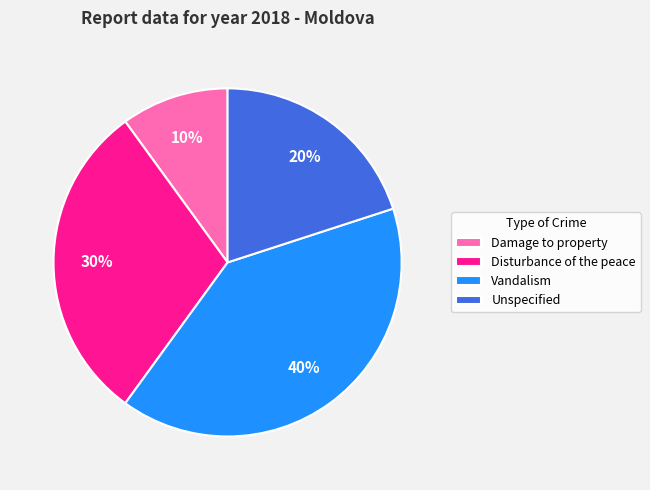

What is the ratio of the value at Damage to property to the value at Unspecified?

0.5